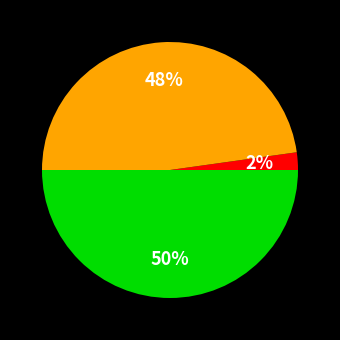

To the nearest percent, what is the average slice percentage?

33%